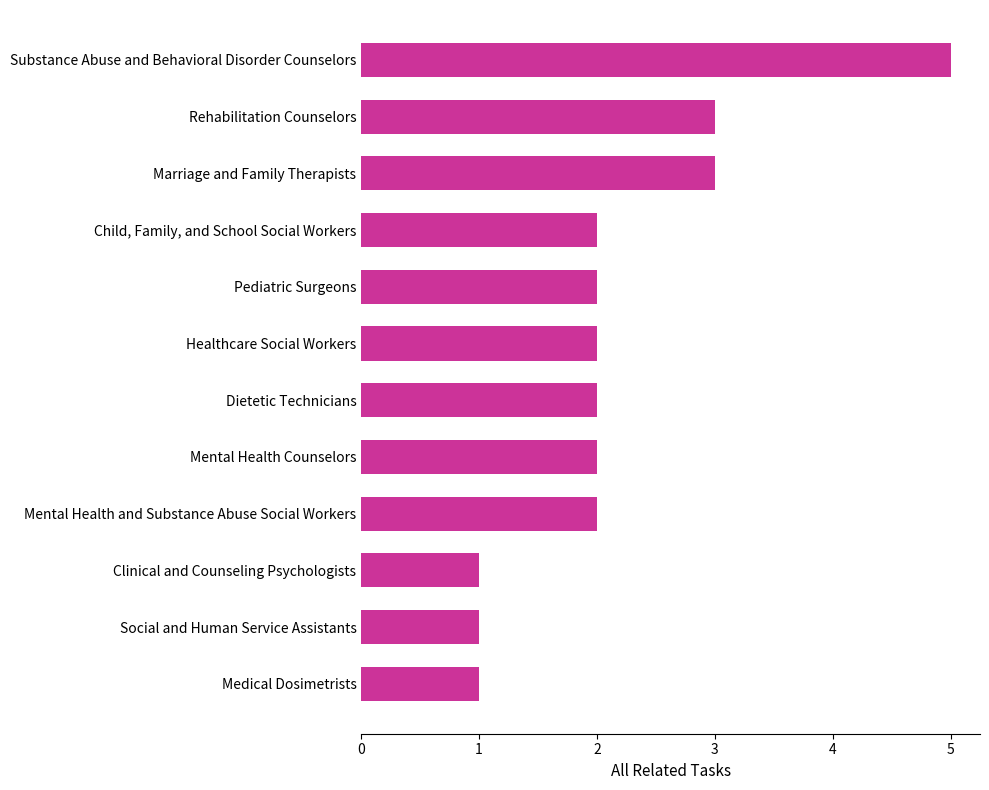

Count the number of data series in this chart.

1